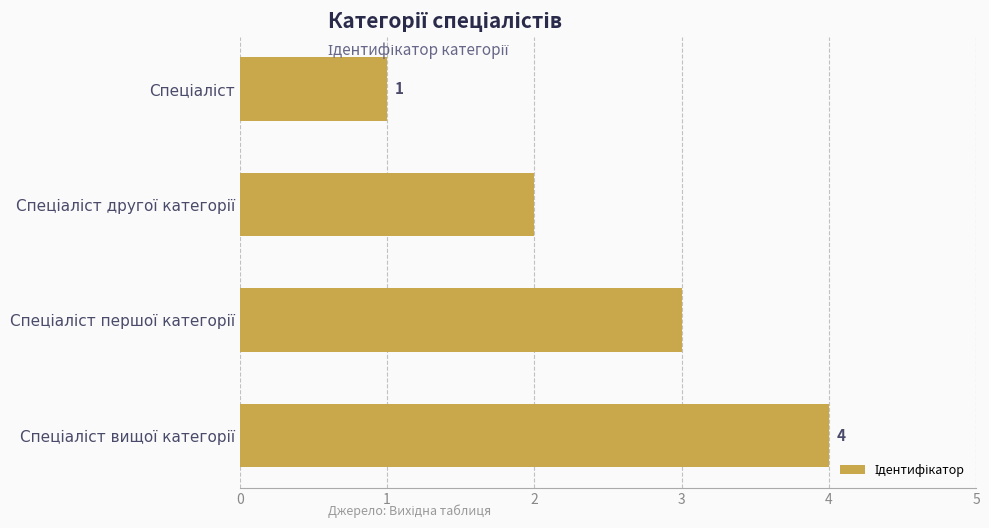

What is the maximum value shown in the chart?

4